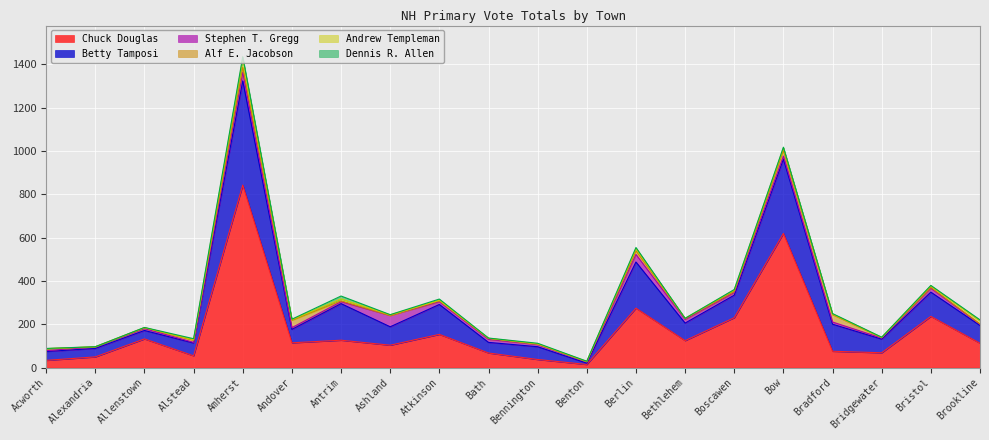

How many interior local valleys does the Dennis R. Allen series have?

7